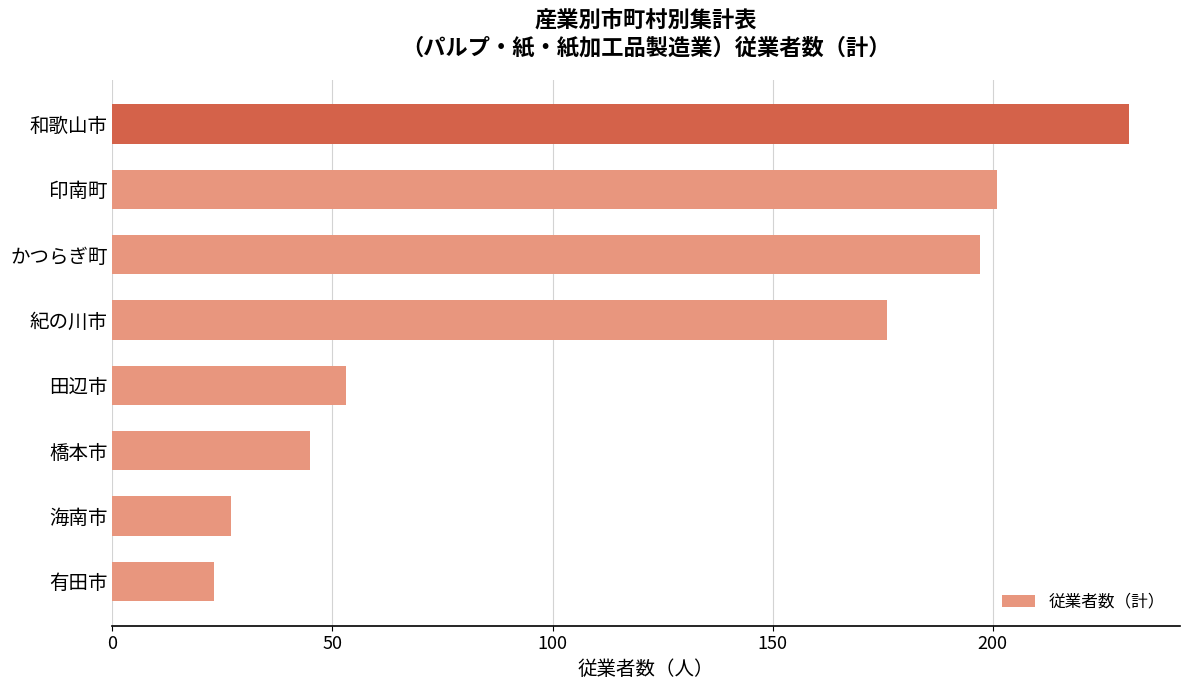

Reading bottom to top, what are all the values shown in this chart?

有田市=23	海南市=27	橋本市=45	田辺市=53	紀の川市=176	かつらぎ町=197	印南町=201	和歌山市=231